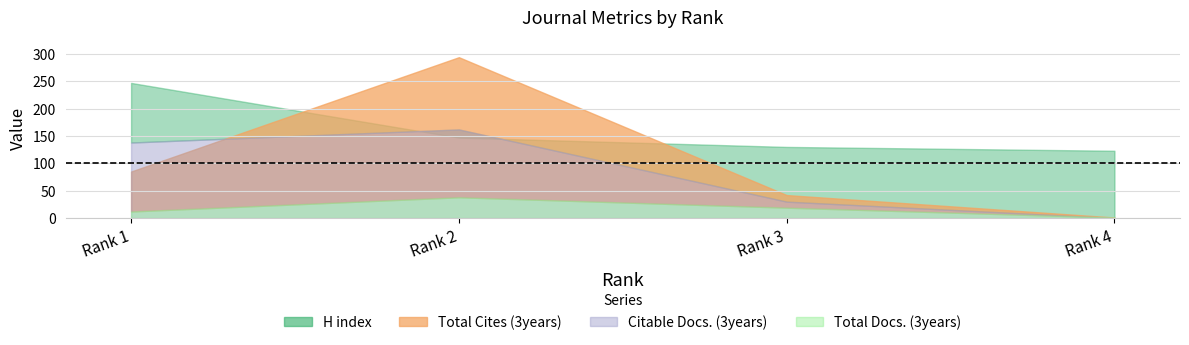

At 3, list the series in order from smallest to largest.

Total Docs. (3years), Citable Docs. (3years), Total Cites (3years), H index